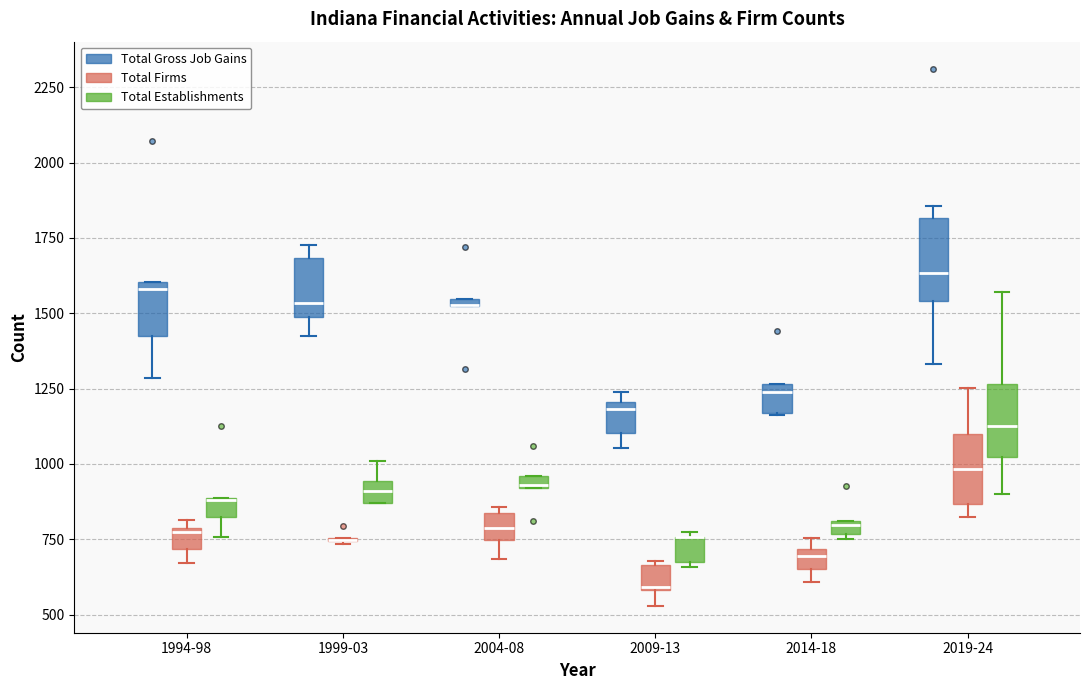

Where does the lower whisker of the box for 2009-13 (Total Firms) end on the y-axis? The values are not printed on the chart, so give them approximately, as read against the axis.

550